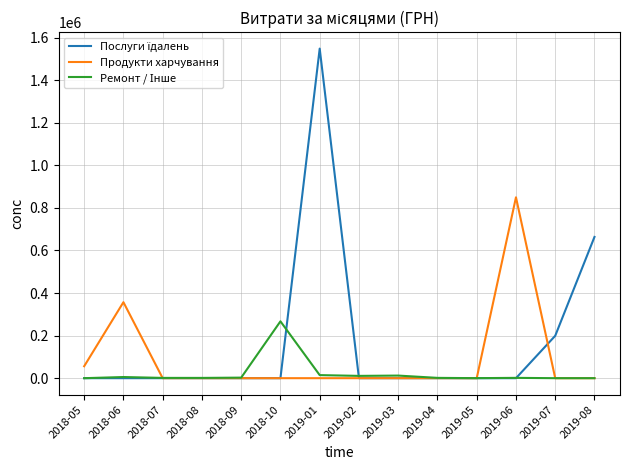

What is the maximum value shown in the chart?

1547860.4